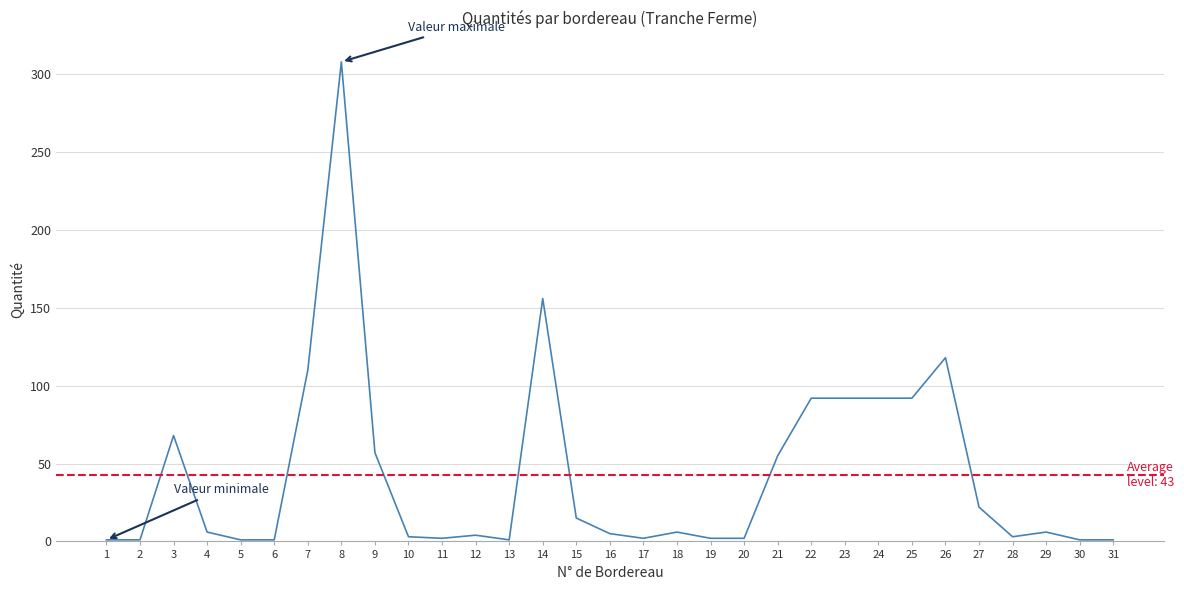

The chart shows a value of 1 at 31. True or false?

True